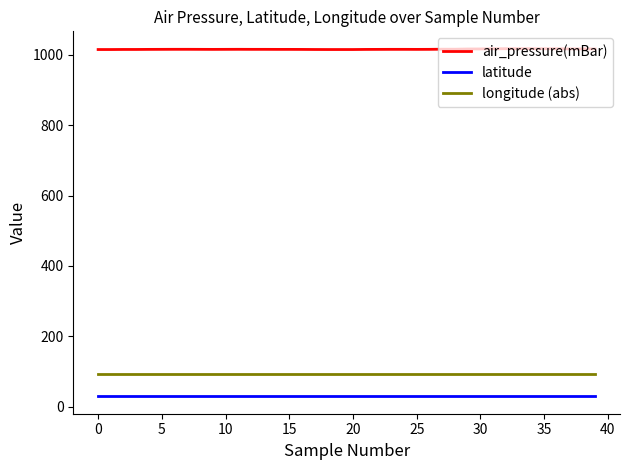

True or false: latitude and air_pressure(mBar) cross at least once.

False